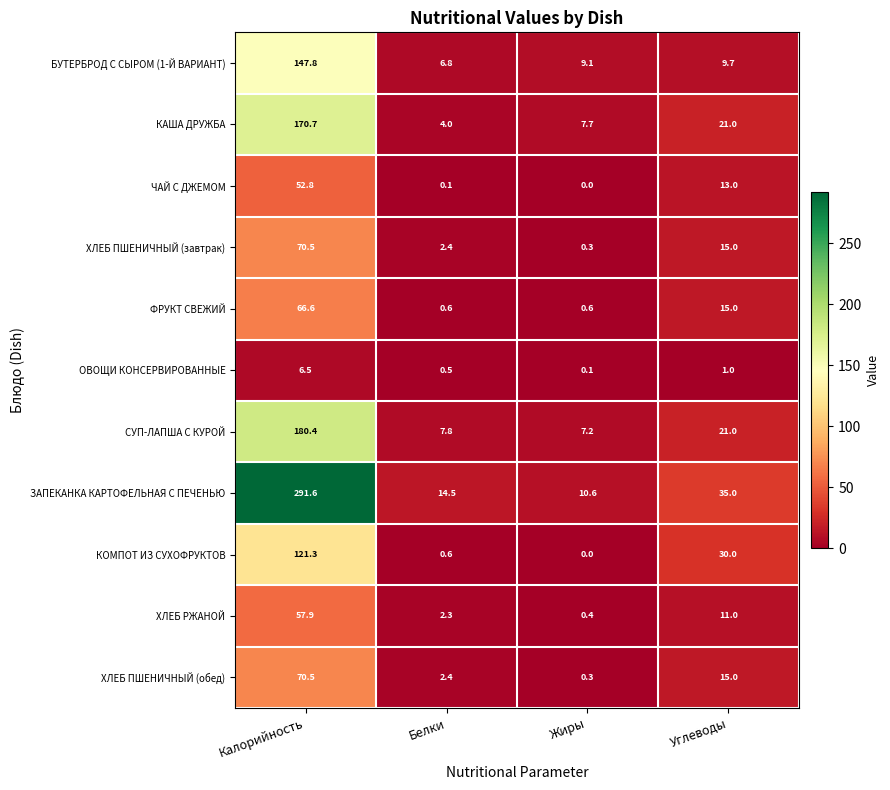

What is the average value of the ОВОЩИ КОНСЕРВИРОВАННЫЕ series?

2.0